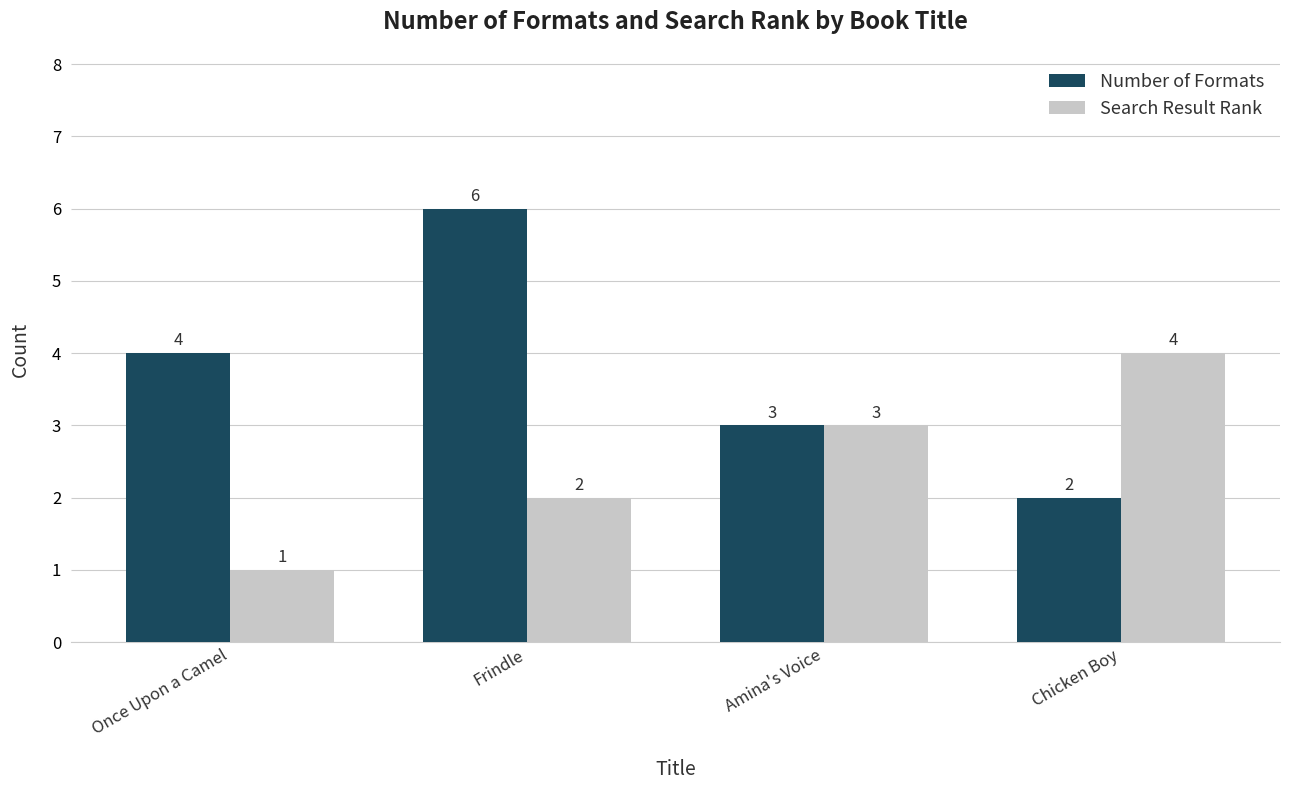

How many Number of Formats values are between 3 and 6?

3